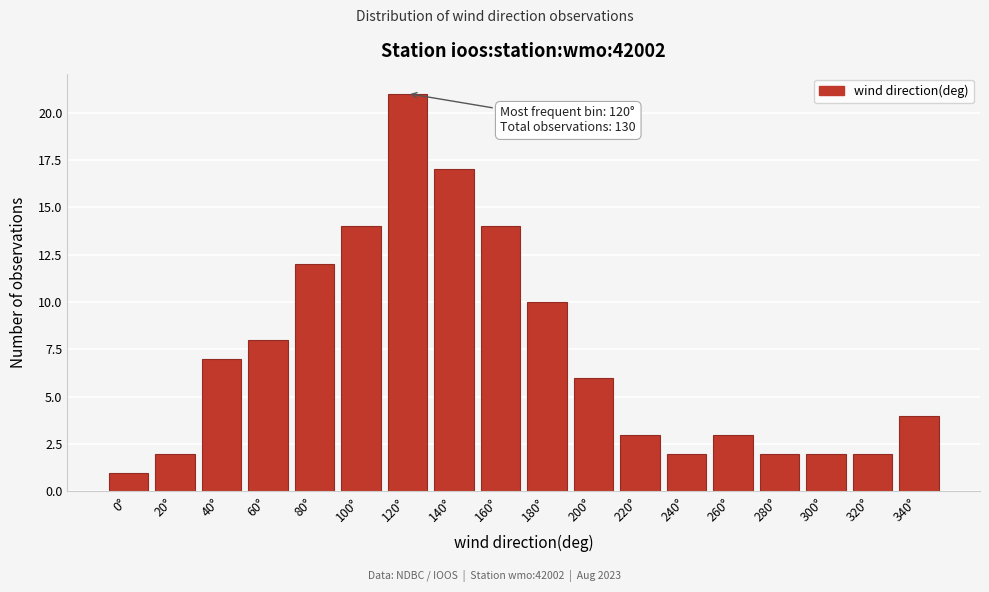

Reading left to right, transcribe all the data shown in this chart.

0°=1	20°=2	40°=7	60°=8	80°=12	100°=14	120°=21	140°=17	160°=14	180°=10	200°=6	220°=3	240°=2	260°=3	280°=2	300°=2	320°=2	340°=4